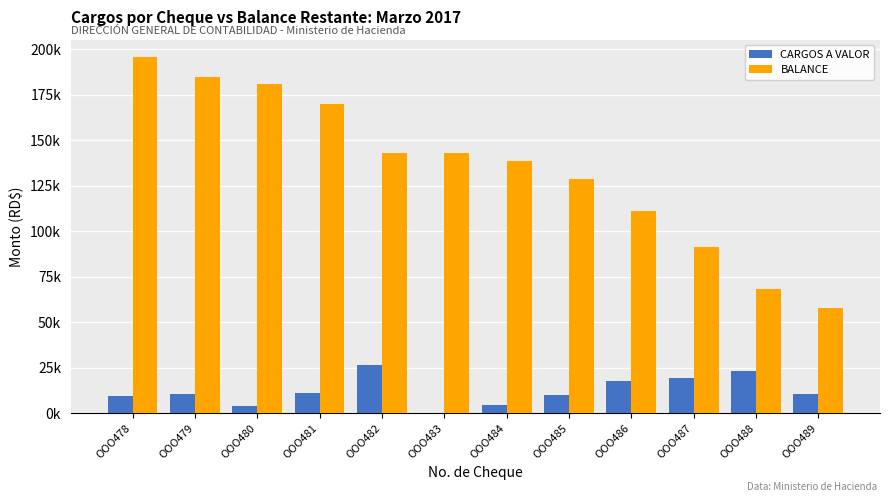

What is the average value of the BALANCE series?

134492.1